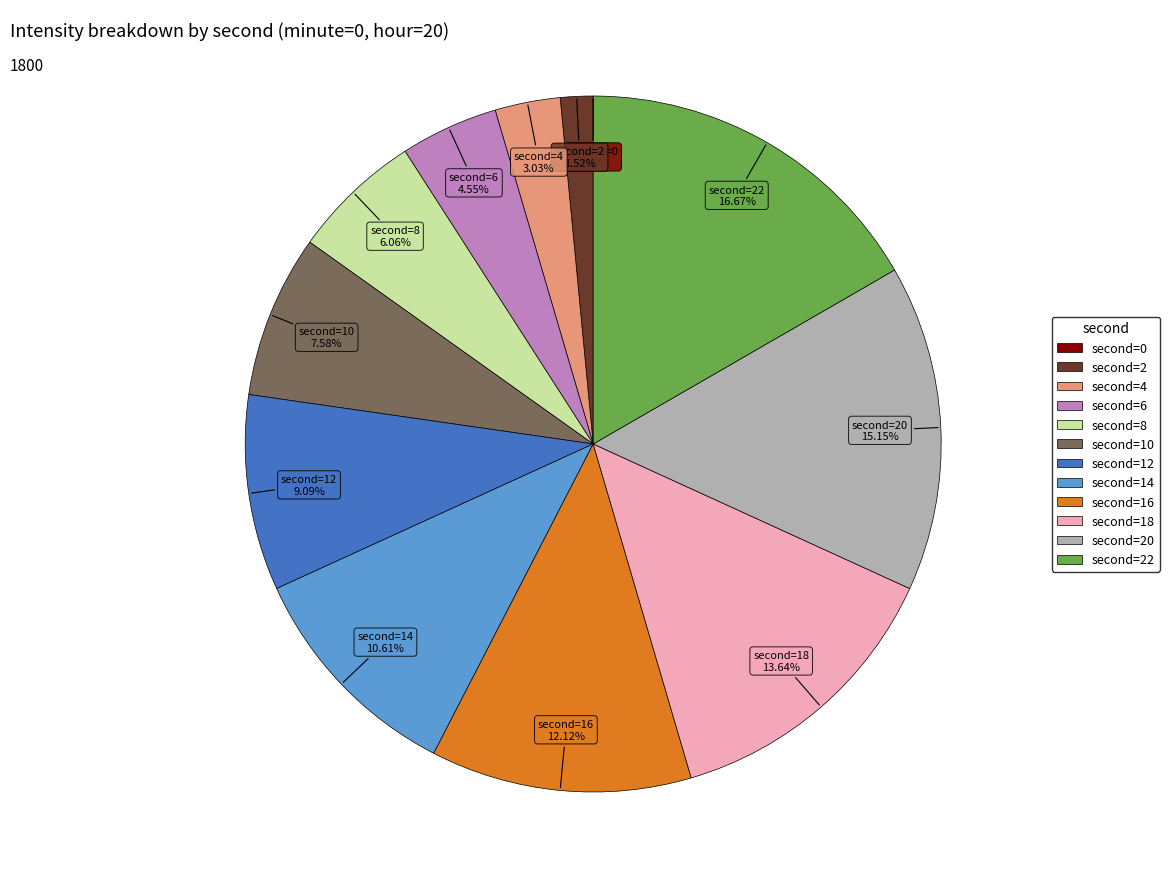

Is there a majority slice in this chart?

No